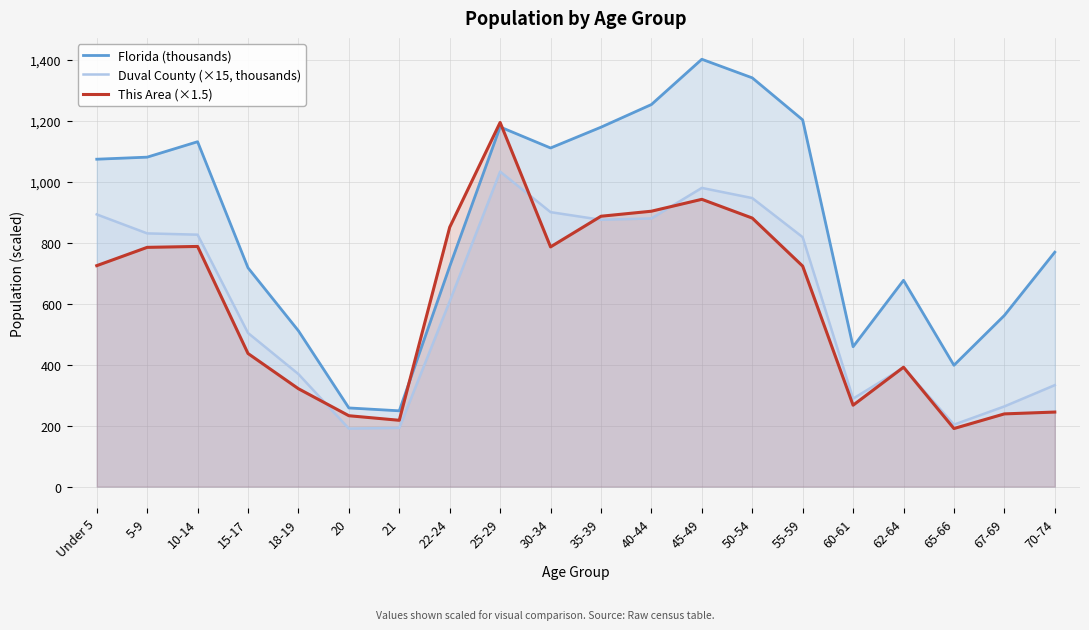

What is the difference between the maximum and minimum values in the Florida (thousands) series?

1152.6